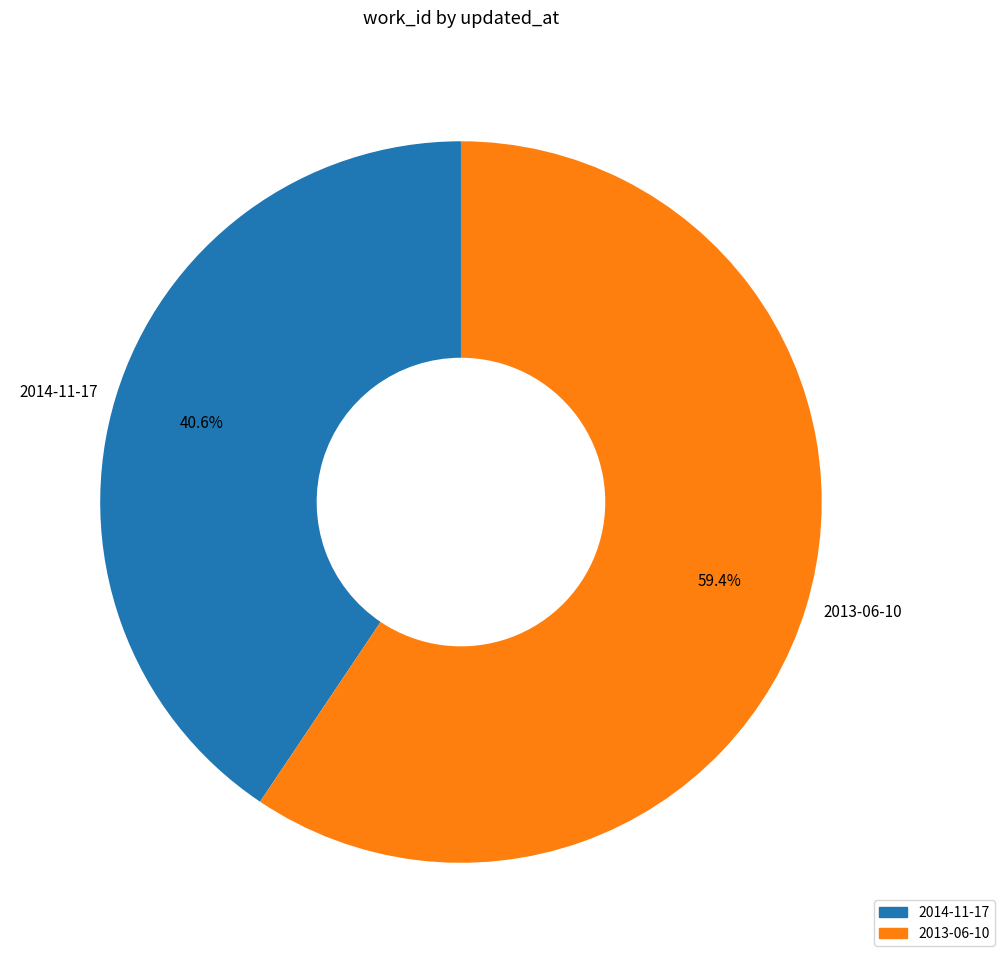

How many segments does this pie chart have?

2